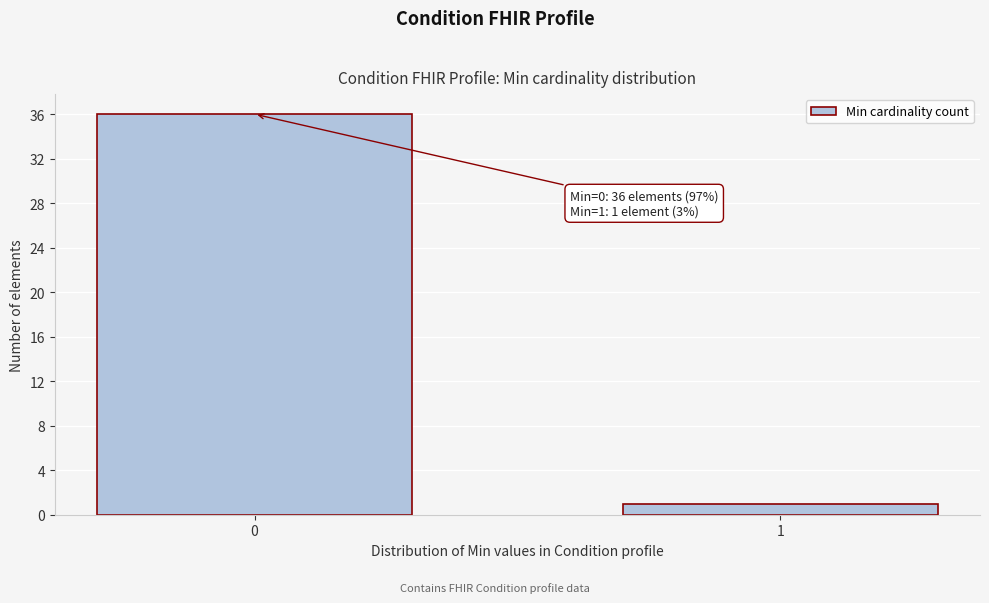

Reading right to left, transcribe all the data shown in this chart.

1	36